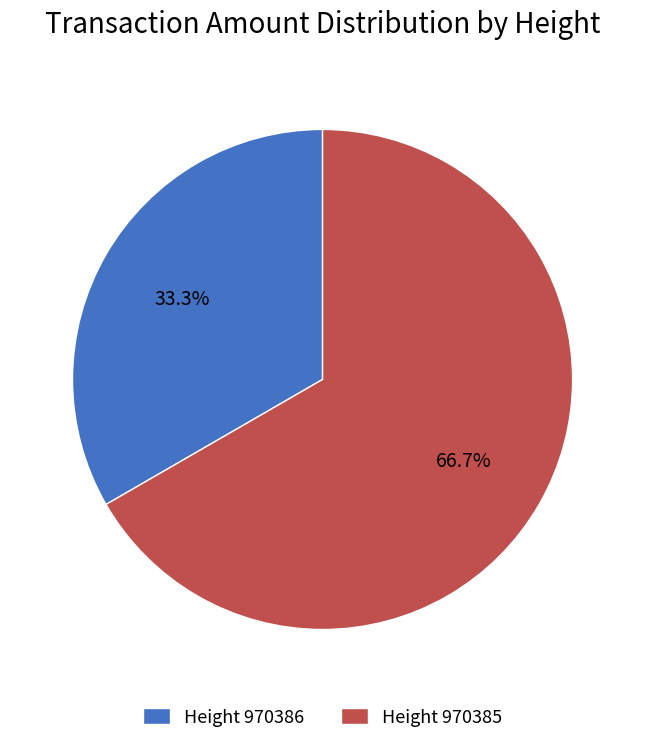

Which has a higher value, Height 970386 or Height 970385?

Height 970385